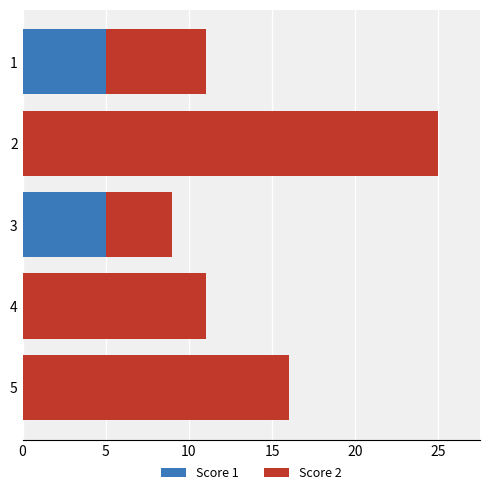

What is the maximum value for Score 1?

5